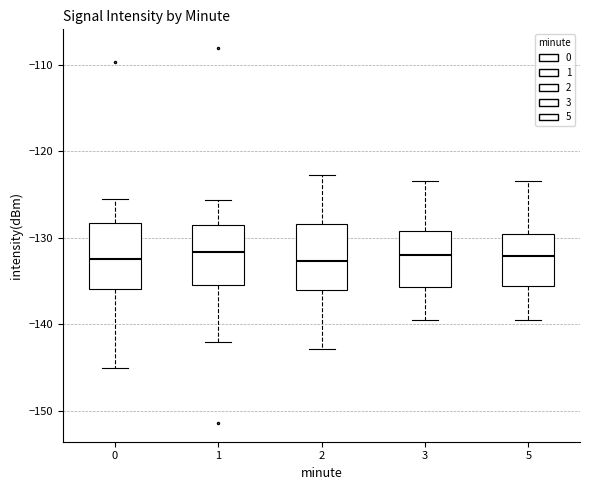

Reading left to right, read every box against the y-axis: the position of its median line, the range the box covers, and the ends of its whiskers. The values are not printed on the chart, so give them approximately, as read against the axis.

0: median -132, box -136 to -128, whiskers -145 to -126
1: median -132, box -135 to -129, whiskers -142 to -126
2: median -133, box -136 to -128, whiskers -143 to -123
3: median -132, box -136 to -129, whiskers -139 to -123
5: median -132, box -136 to -130, whiskers -139 to -123